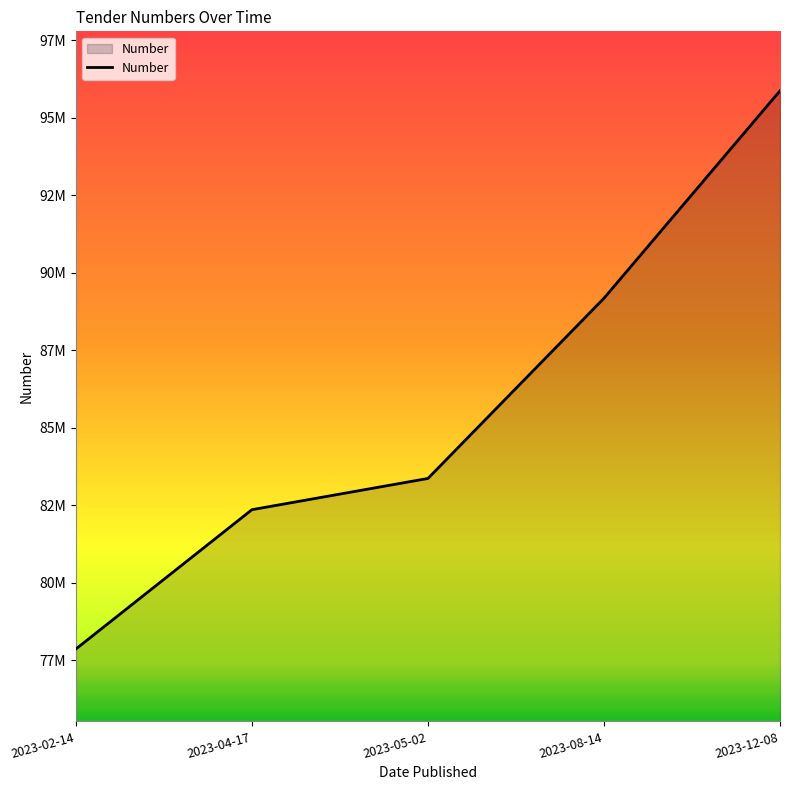

Count the number of values greater than 83370412.

2